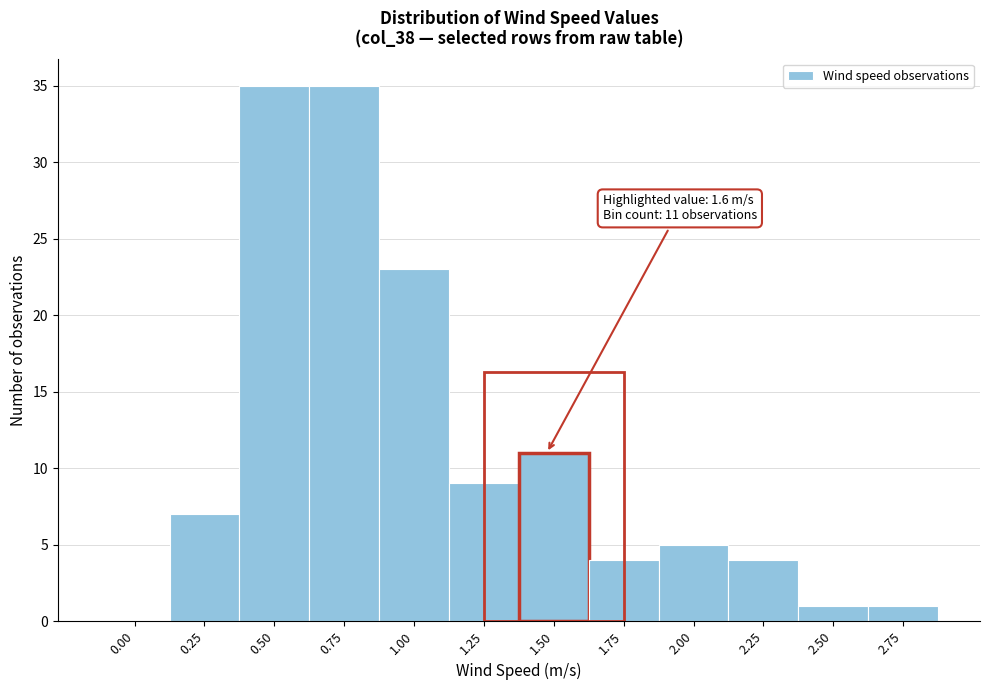

Reading right to left, list all the values displayed in this chart.

2.75=1	2.50=1	2.25=4	2.00=5	1.75=4	1.50=11	1.25=9	1.00=23	0.75=35	0.50=35	0.25=7	0.00=0